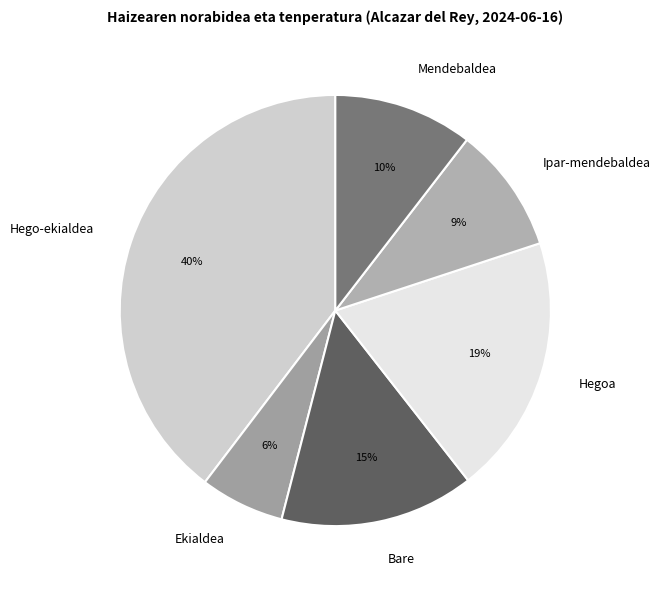

The Mendebaldea slice represents 10% of the pie. True or false?

True